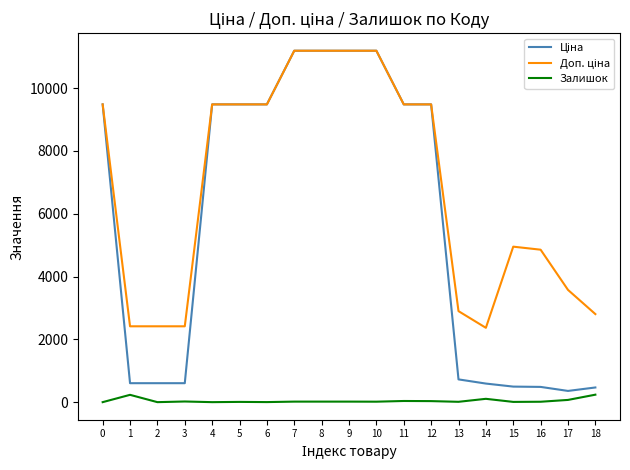

What is the spread (max minus min) of values at 0?

9480.1